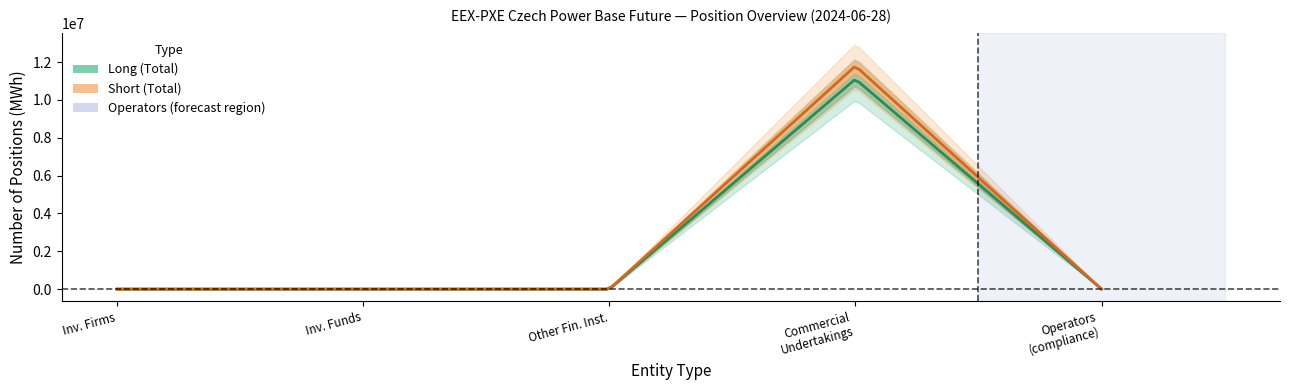

The Long series shows 0 at Other Financial Institutions. True or false?

True